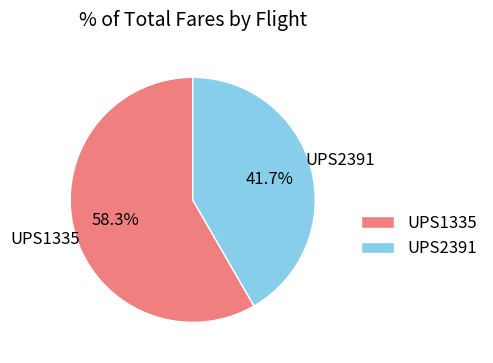

Which category has the biggest portion of the pie?

UPS1335